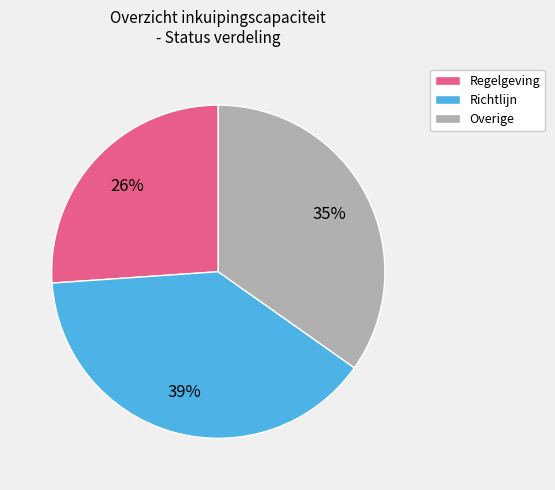

Which category has the smallest portion of the pie?

Regelgeving